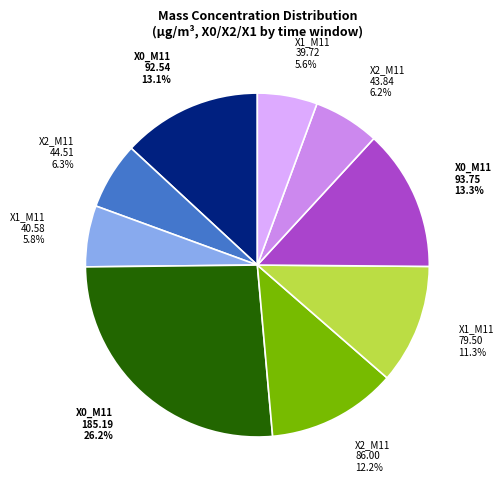

Does any single category account for the majority?

No